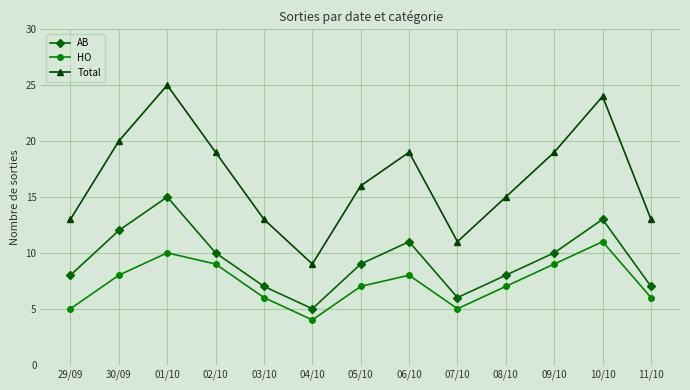

How many categories are shown in the chart?

13